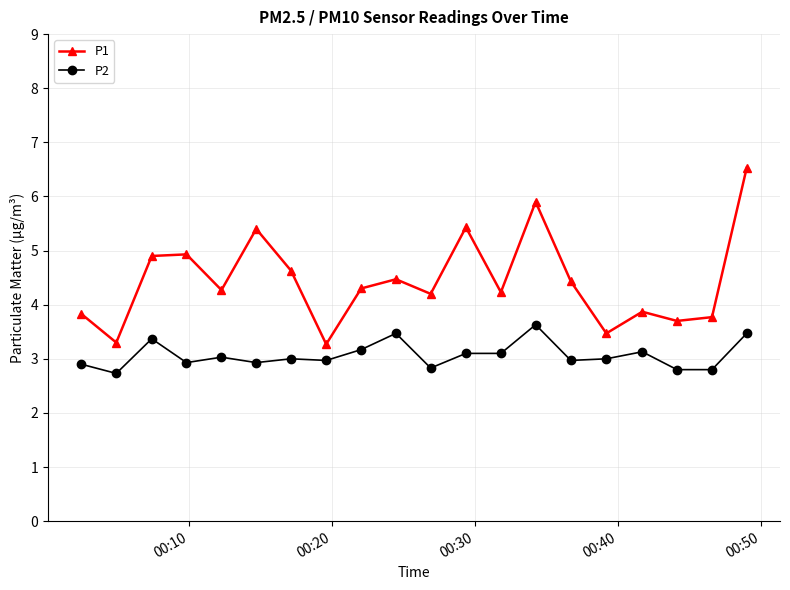

True or false: P1 has more than 0 interior local peaks.

True